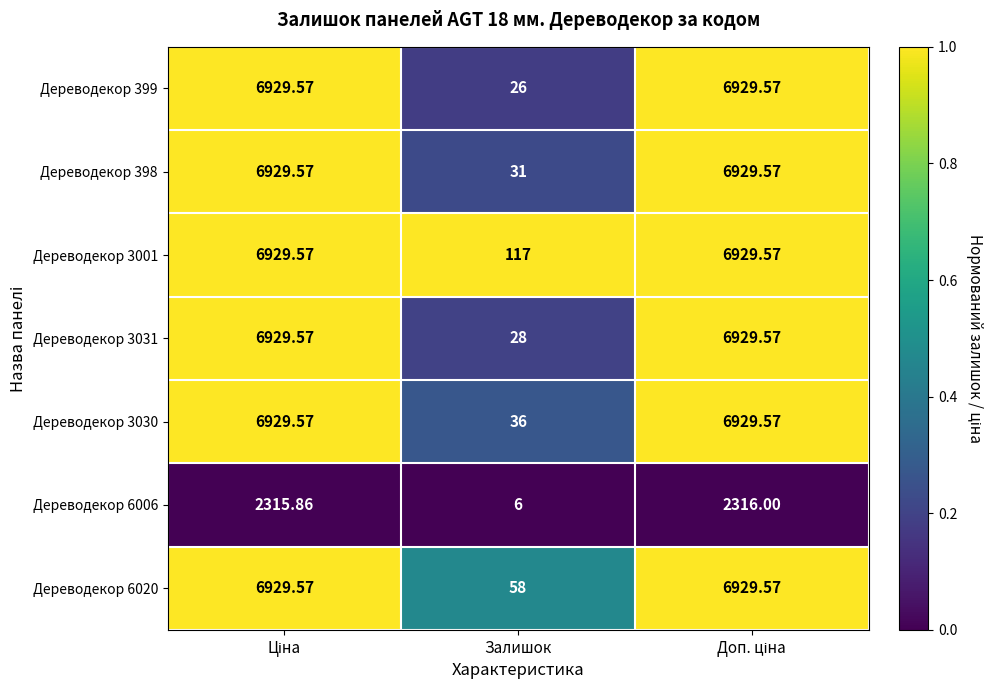

Which category has the lowest value across all series?

Залишок